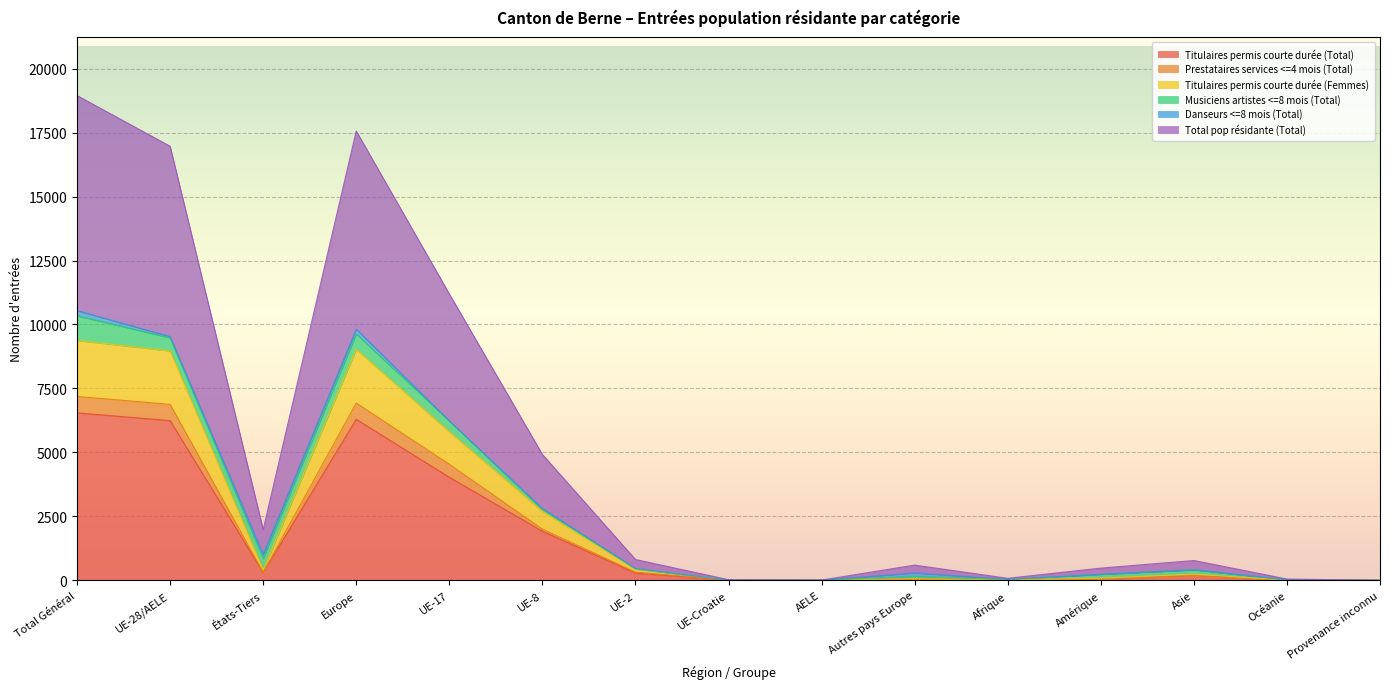

The Titulaires permis courte durée (Total) series shows 2 at AELE. True or false?

True